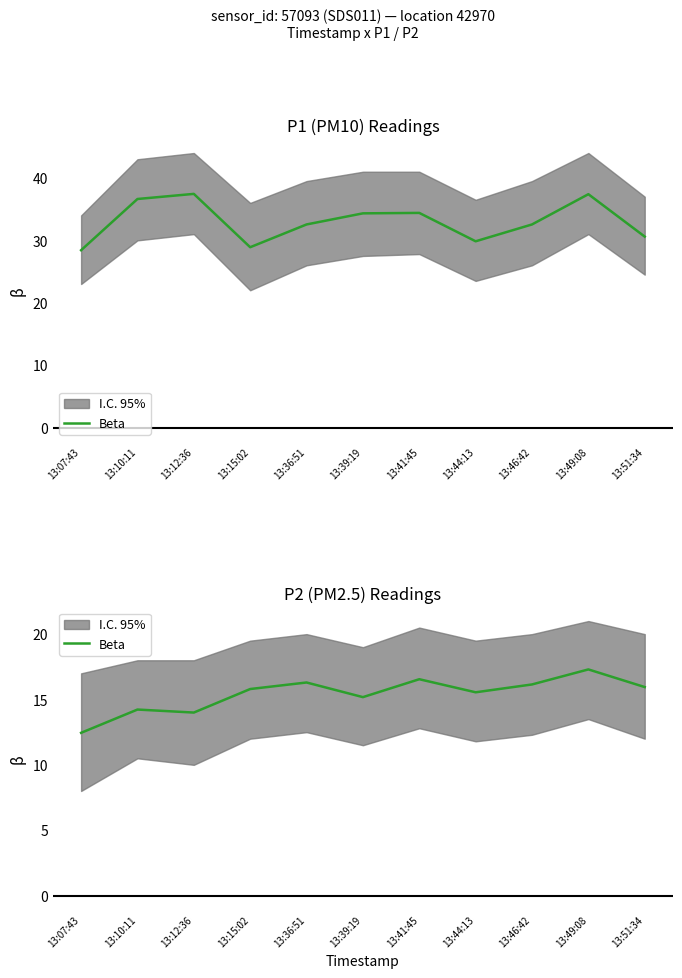

What position from the right is 13:41:45?

5